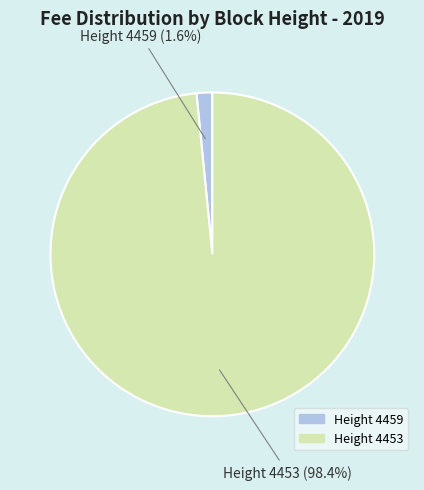

Is there any slice that represents more than half of the pie?

Yes